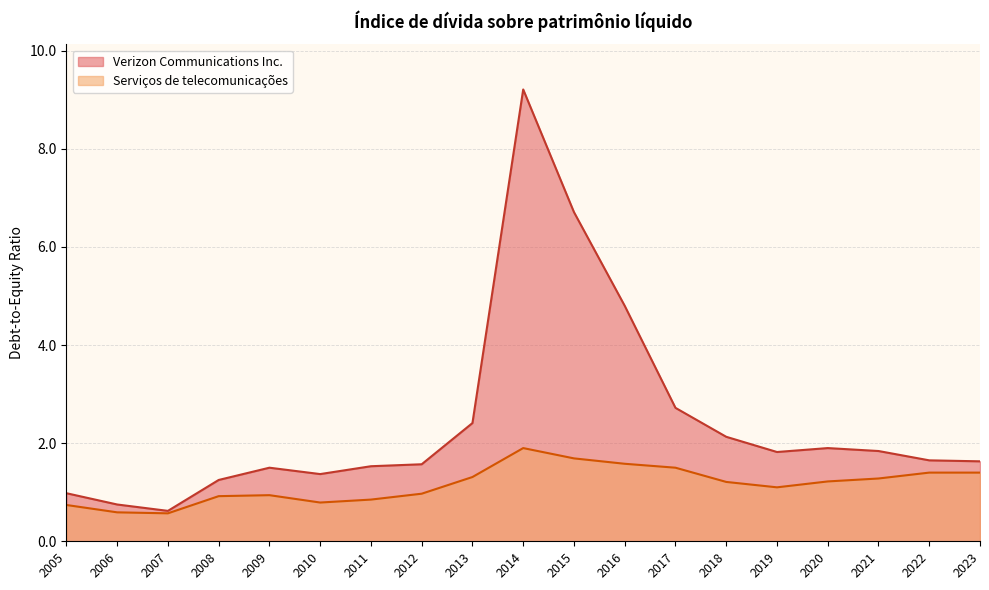

In Verizon Communications Inc., how many points are lower than both neighbors (excluding endpoints)?

3